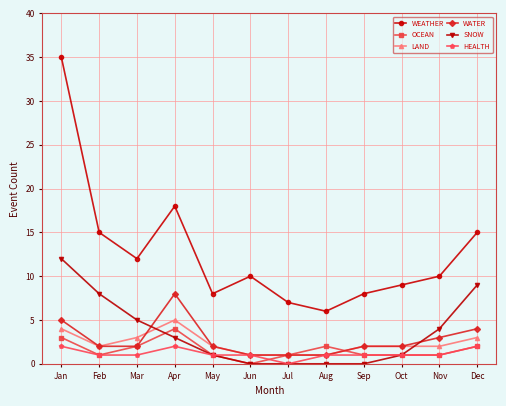

Which series has the widest spread of values?

WEATHER